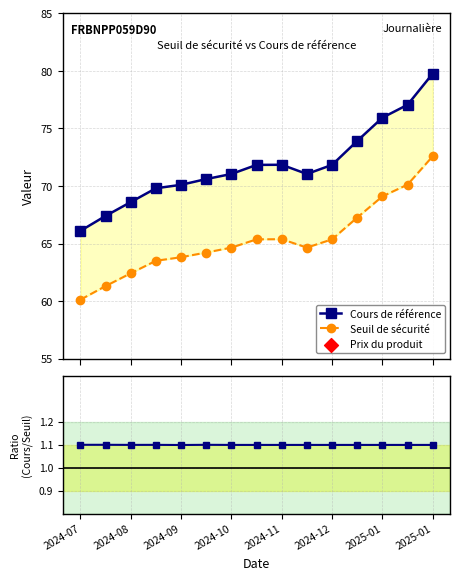

Is the value of Cours de référence at 11 greater than the value of Cours / Seuil at 13?

Yes